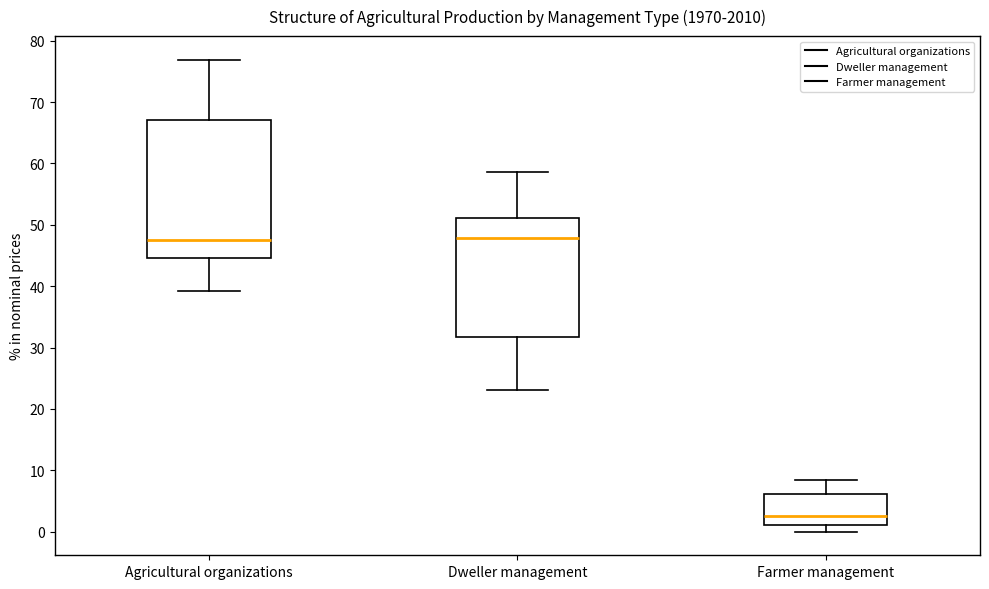

Reading left to right, read every box against the y-axis: the position of its median line, the range the box covers, and the ends of its whiskers. The values are not printed on the chart, so give them approximately, as read against the axis.

Agricultural organizations: median 48, box 45 to 67, whiskers 39 to 77
Dweller management: median 48, box 32 to 51, whiskers 23 to 59
Farmer management: median 3, box 1 to 6, whiskers 0 to 9